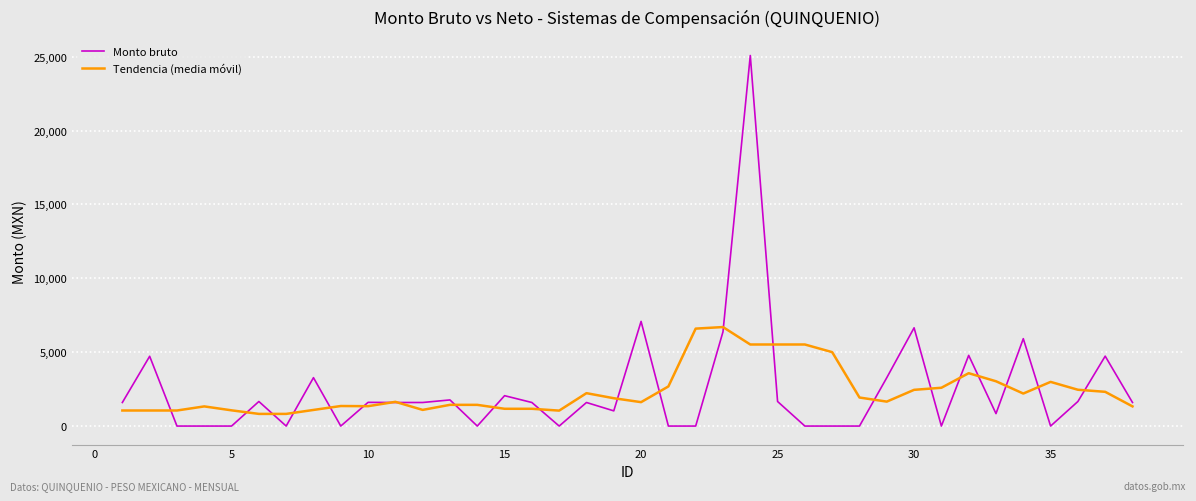

What are all the series names shown in the legend?

Monto bruto, Tendencia (media móvil)